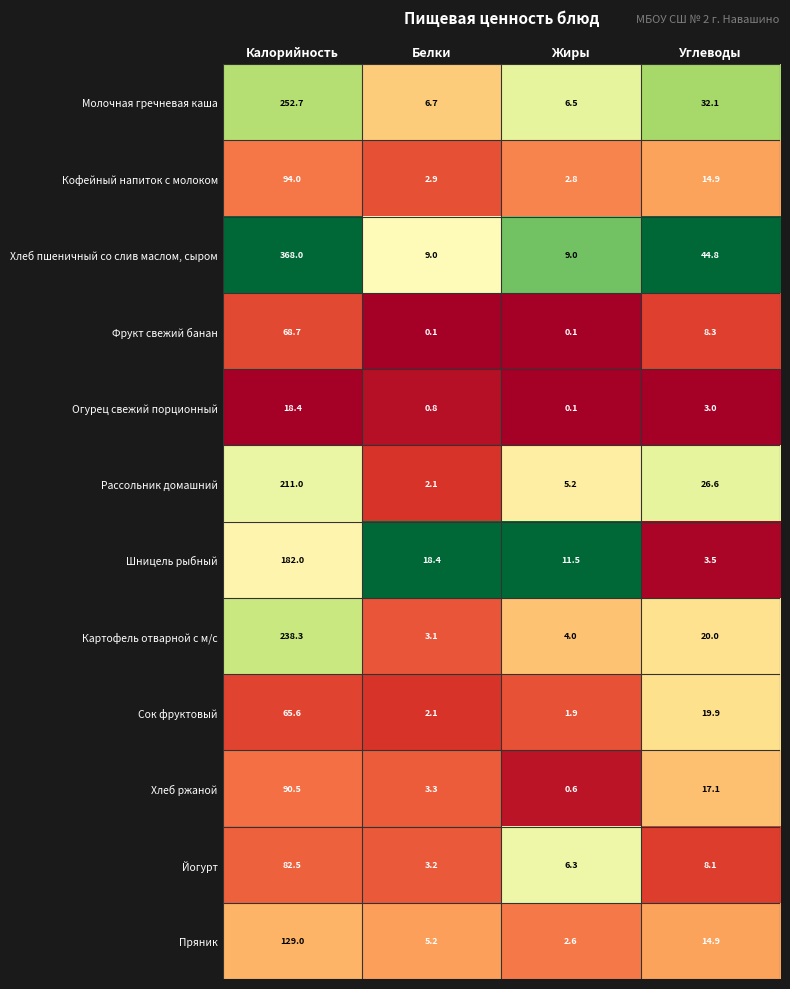

The Молочная гречневая каша series shows 3.6 at Жиры. True or false?

False